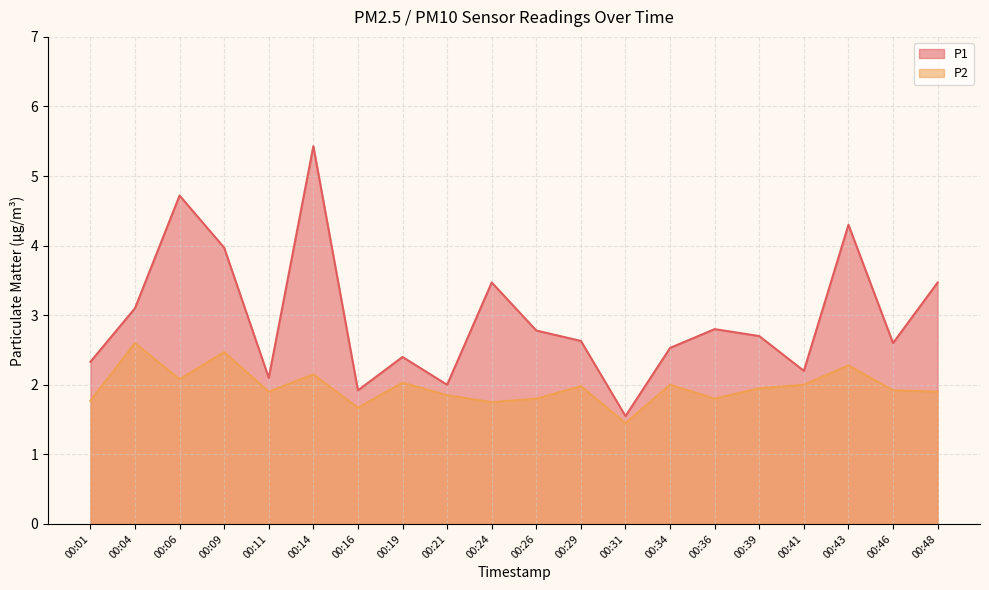

What is the value of the P1 point at the 18th from the left?

4.3